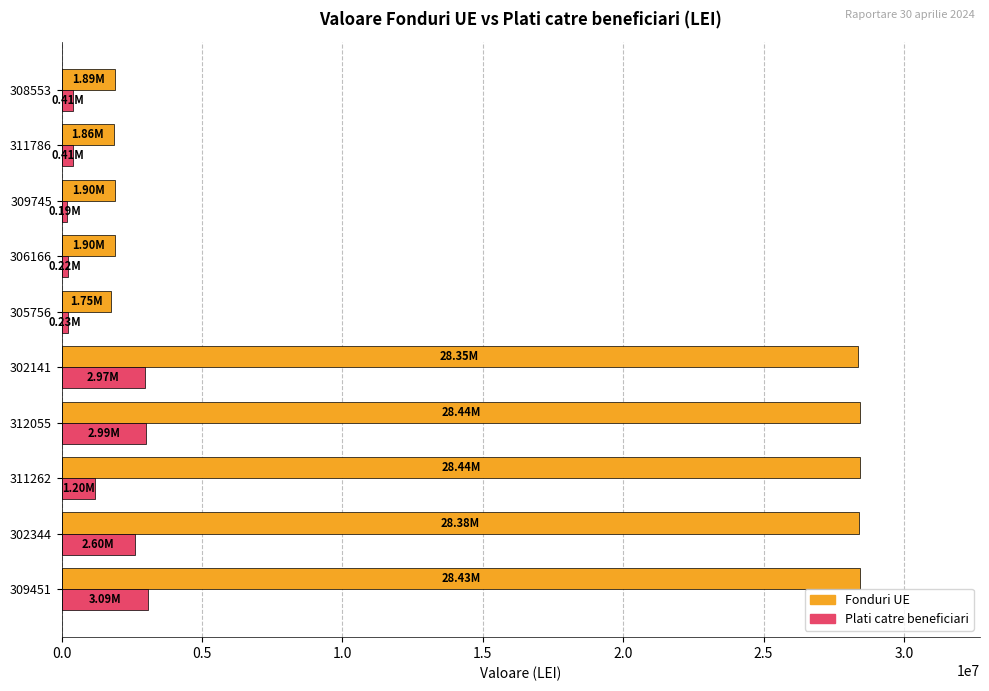

At 312055, list the series in order from largest to smallest.

Fonduri UE, Plati catre beneficiari